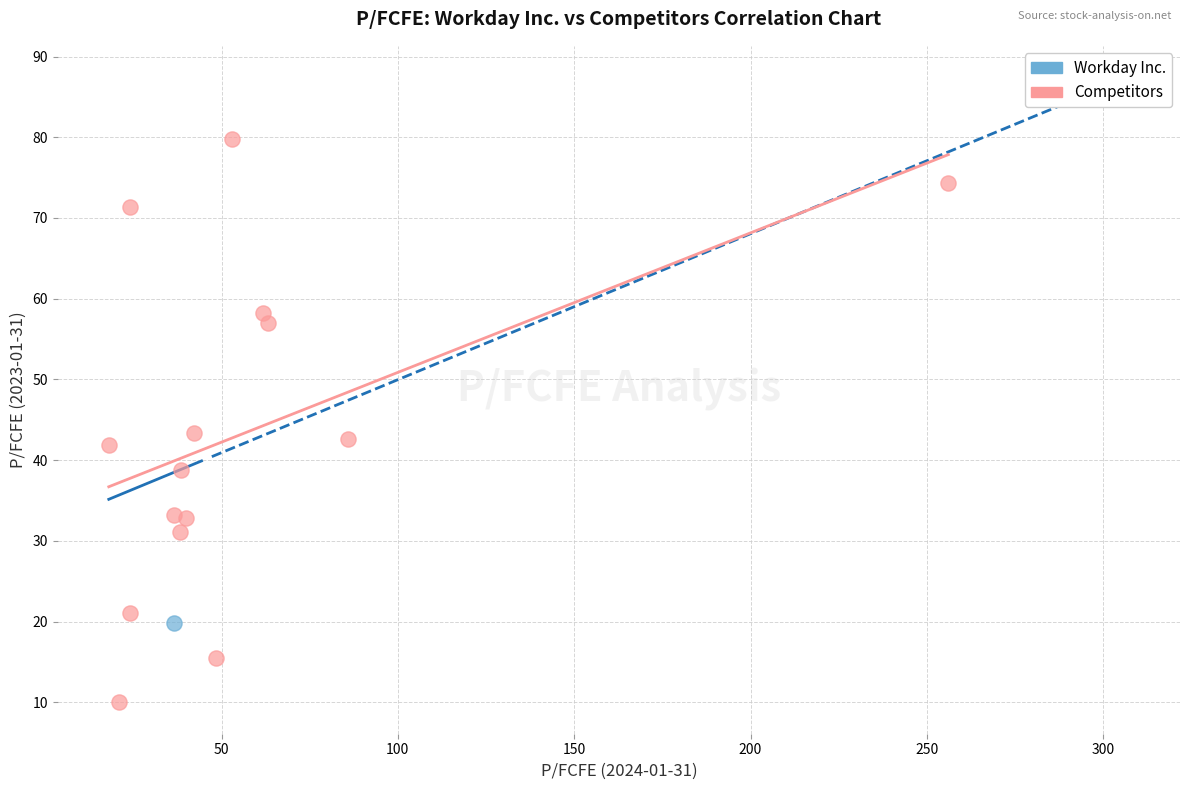

What are all the series names shown in the legend?

Workday Inc., Competitors